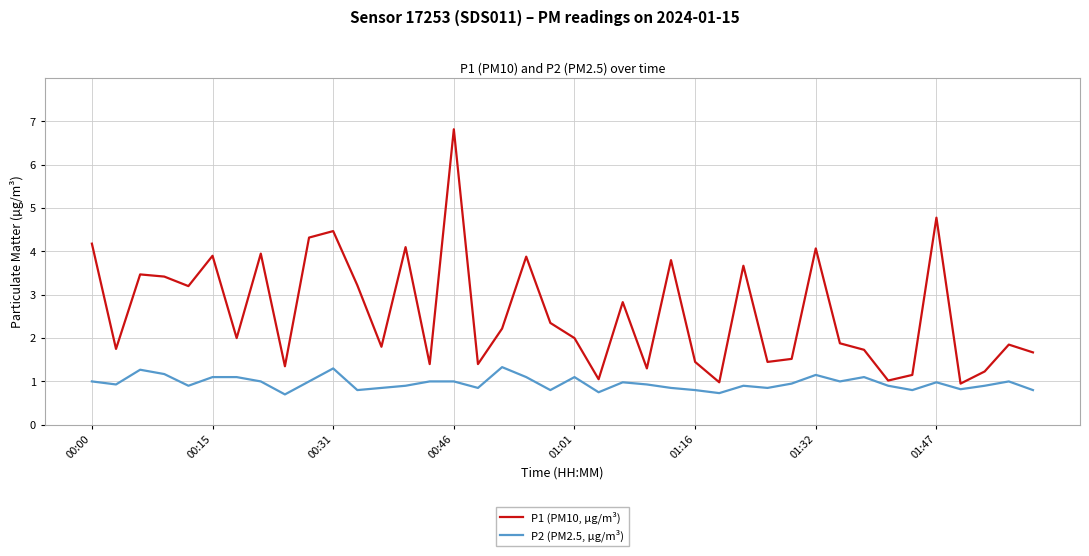

What is the average value of the P2 (PM2.5, µg/m³) series?

1.0